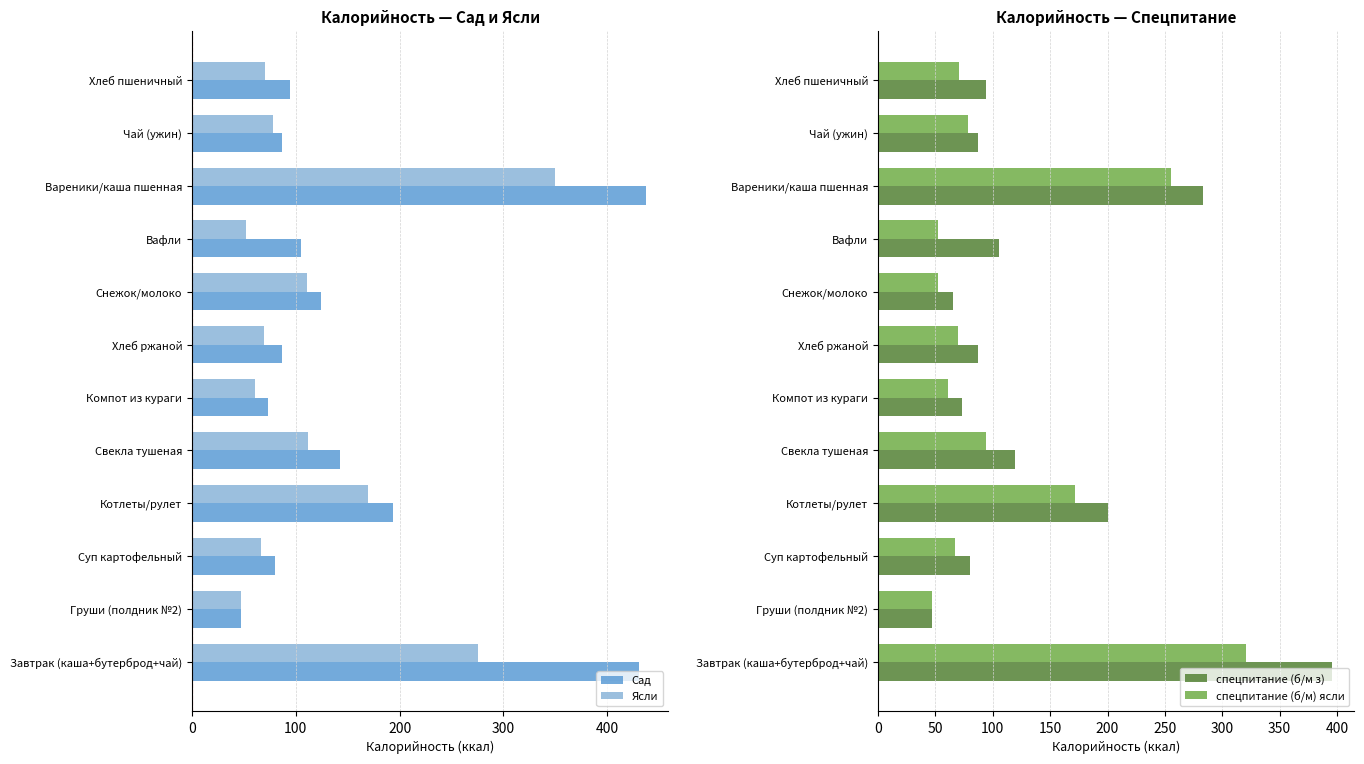

What is the difference between the Ясли values at Хлеб пшеничный and Вафли?

18.0